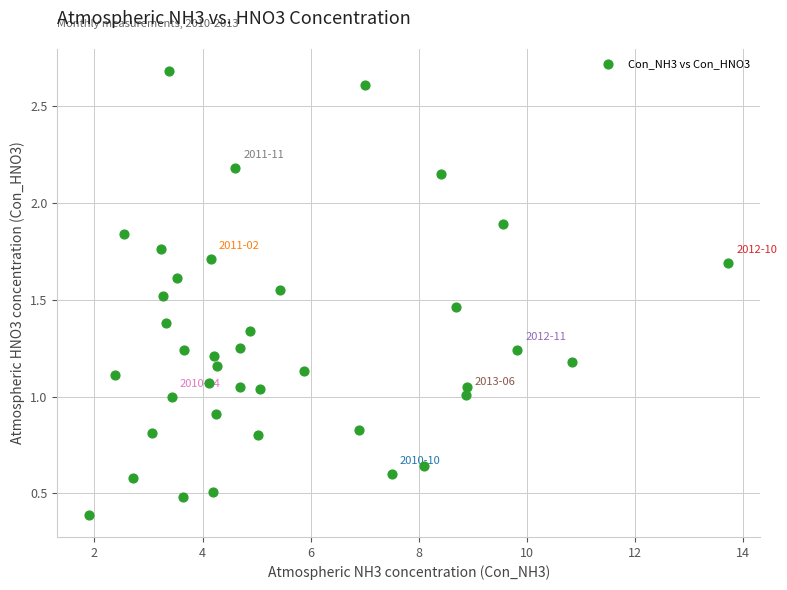

What is the range of Y values (max minus min)?

2.3